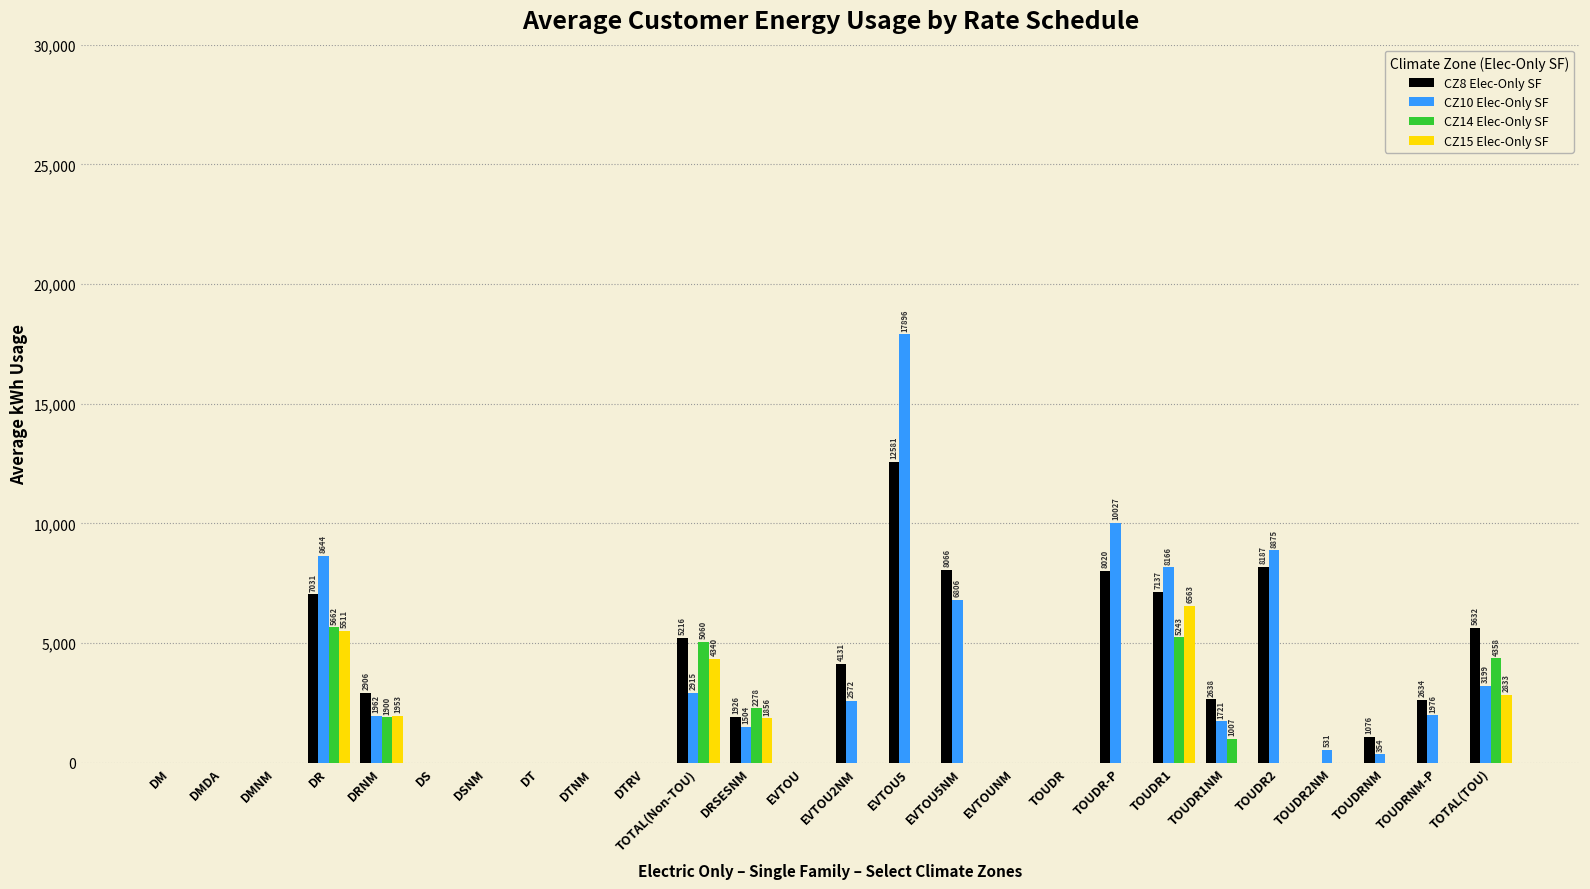

What value does the CZ8 Elec-Only SF series have at TOUDRNM-P?

2634.2